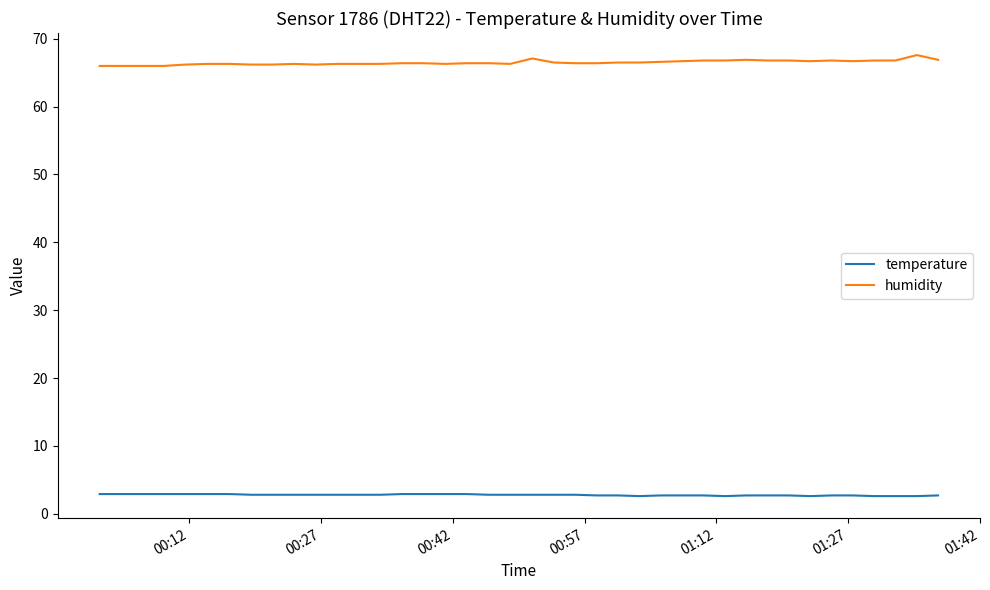

What is the smallest value displayed?

2.6